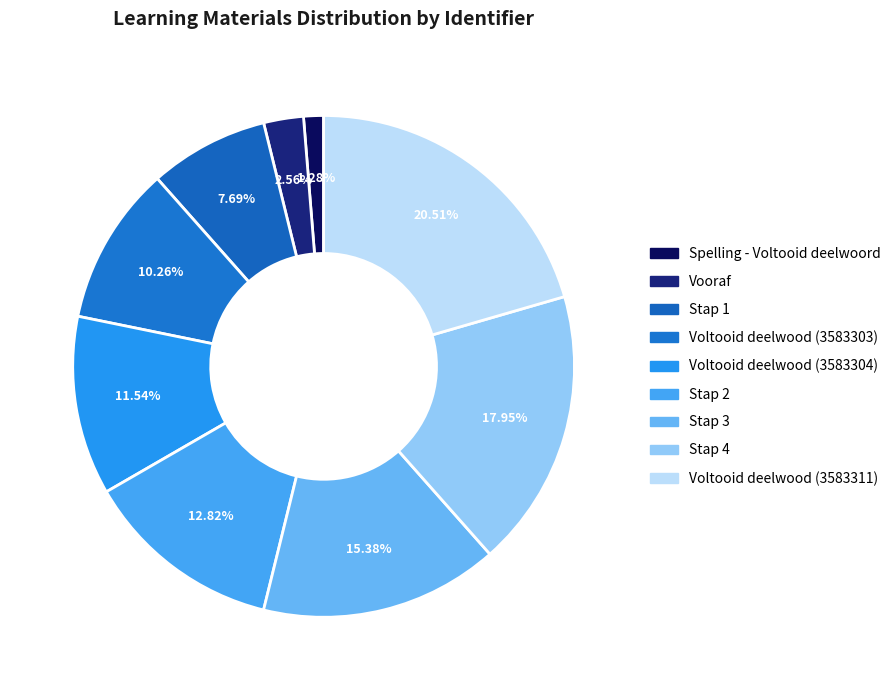

Do Stap 4 and Voltooid deelwood (3583303) together represent more than half of the pie?

No